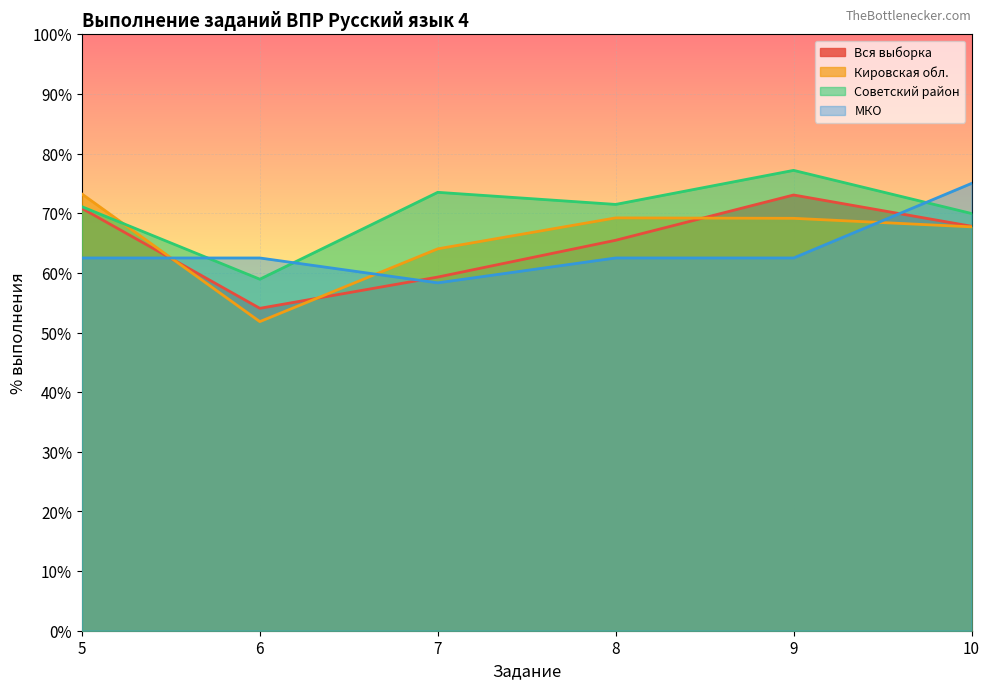

Between which two adjacent categories do Кировская обл. and МКО first intersect?

5 and 6